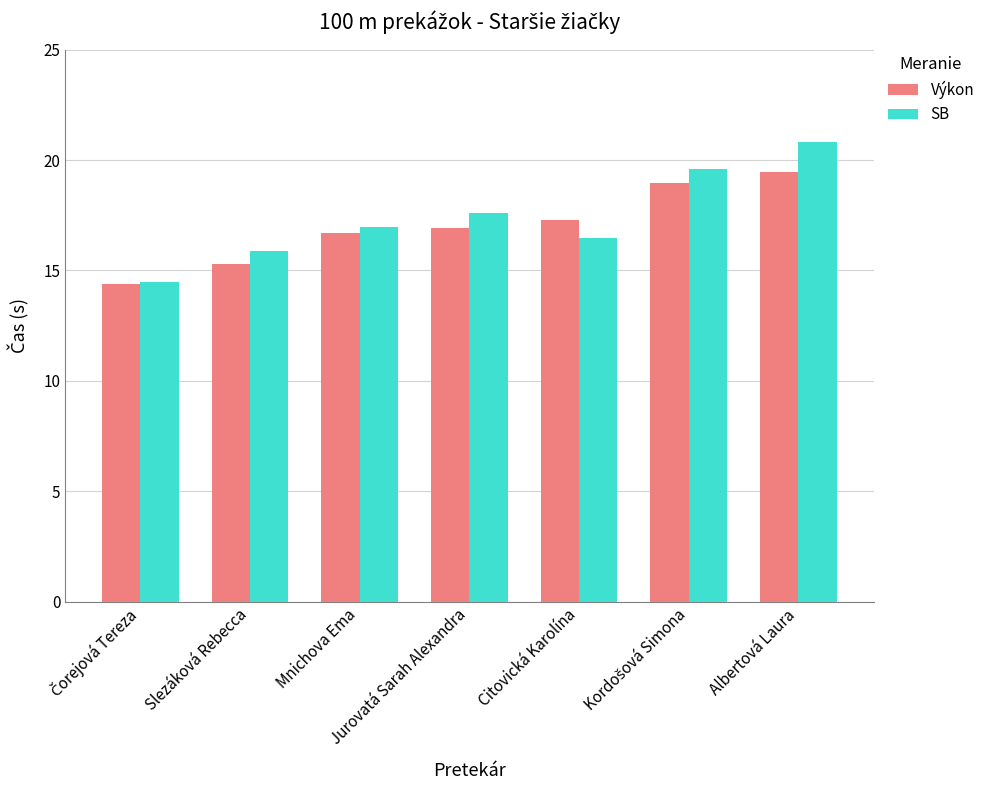

What position from the right is Slezáková Rebecca?

6